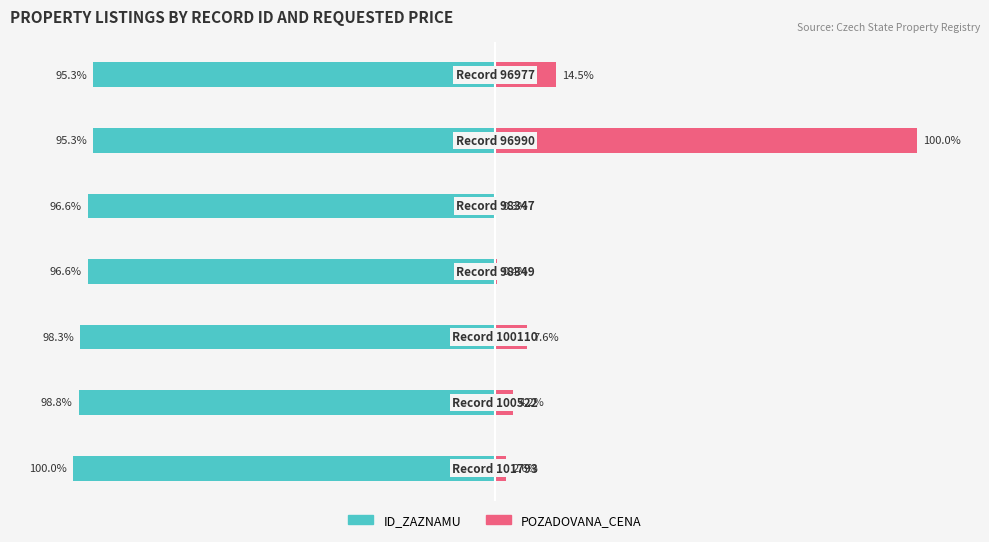

How many series are shown in this chart?

2